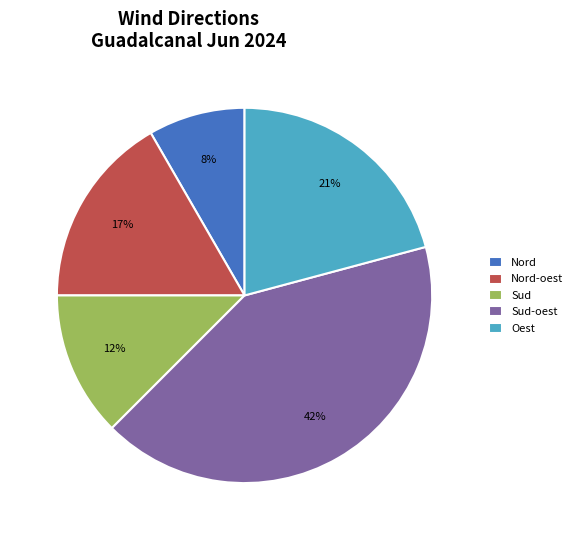

To the nearest percent, what portion does Nord-oest represent?

17%